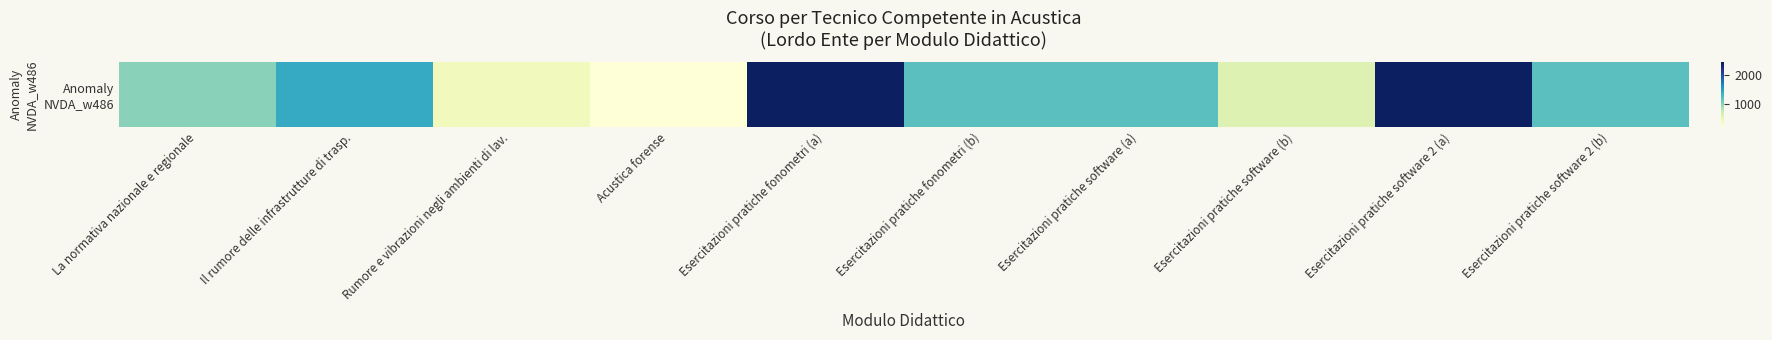

List the labels in order of value, largest first.

Esercitazioni pratiche fonometri (a), Esercitazioni pratiche software 2 (a), Il rumore delle infrastrutture di trasp., Esercitazioni pratiche fonometri (b), Esercitazioni pratiche software (a), Esercitazioni pratiche software 2 (b), La normativa nazionale e regionale, Esercitazioni pratiche software (b), Rumore e vibrazioni negli ambienti di lav., Acustica forense